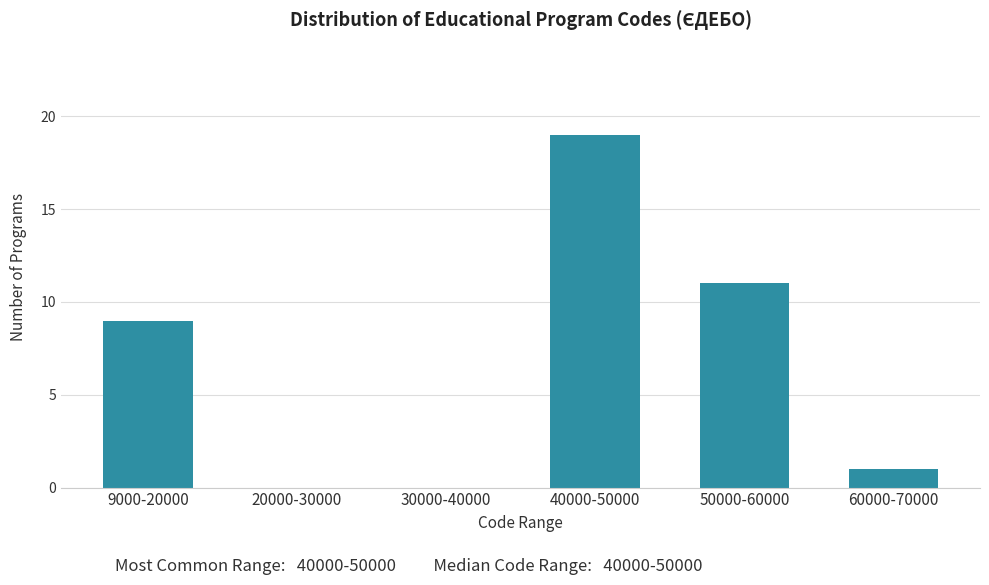

Reading right to left, list all the values displayed in this chart.

60000-70000=1	50000-60000=11	40000-50000=19	30000-40000=0	20000-30000=0	9000-20000=9